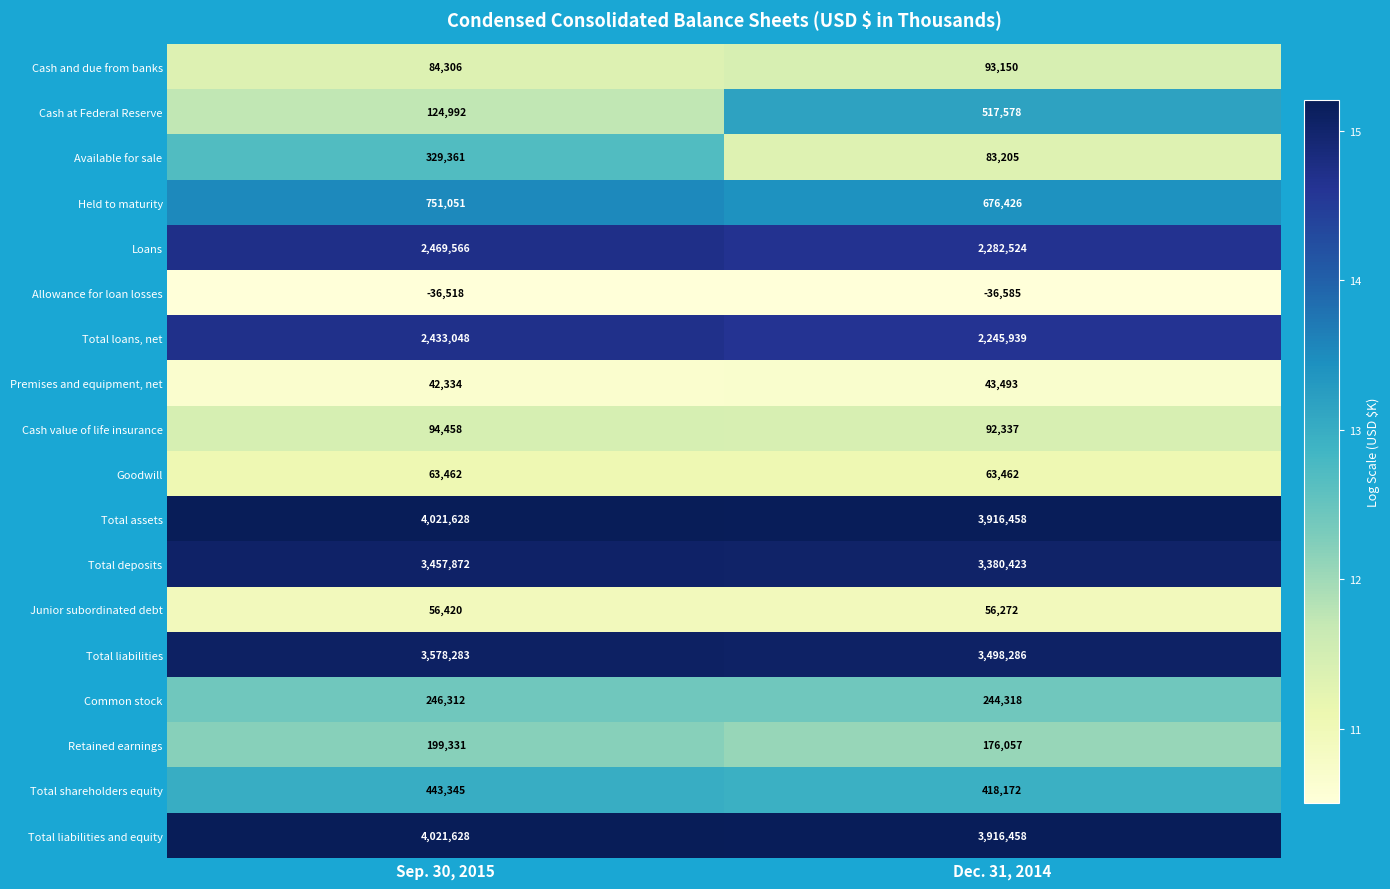

Between Sep. 30, 2015 and Dec. 31, 2014, which series saw the biggest shift?

Cash at Federal Reserve